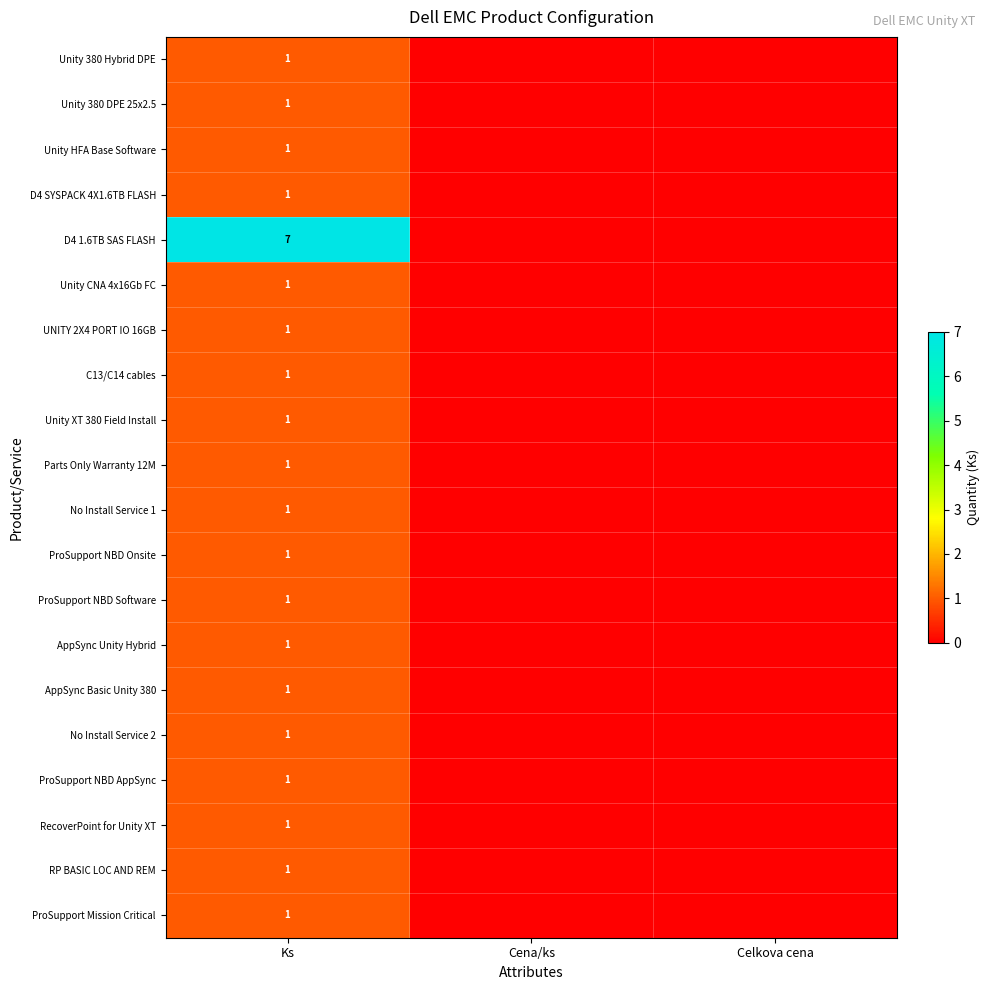

Is it true that Unity 380 DPE 25x2.5 equals 1 at Ks?

True